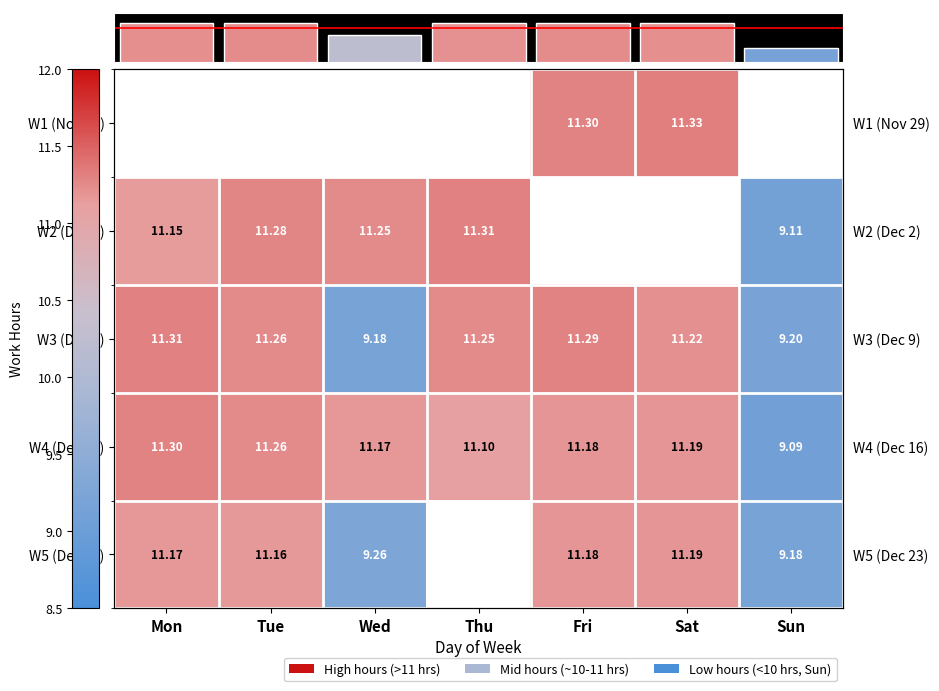

Which label corresponds to the smallest value in the chart?

Sun